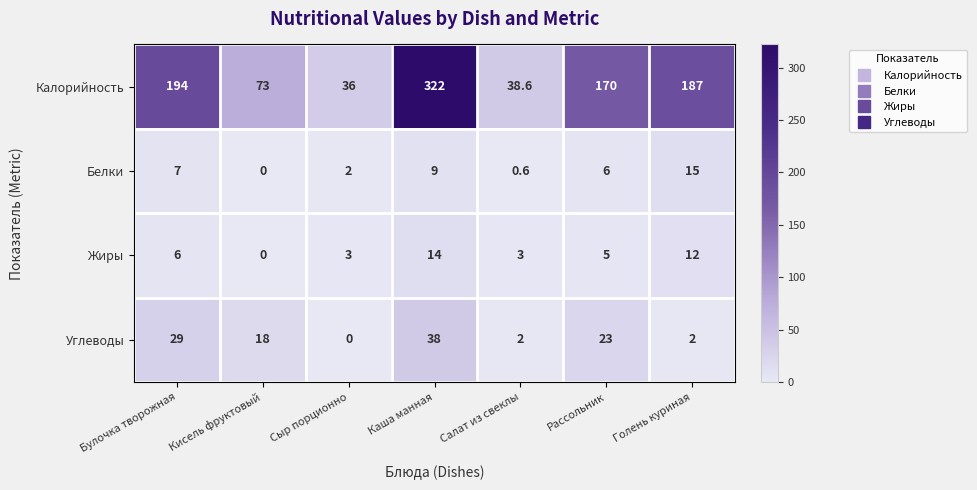

Where is Углеводы nearest to the value 19?

Кисель фруктовый